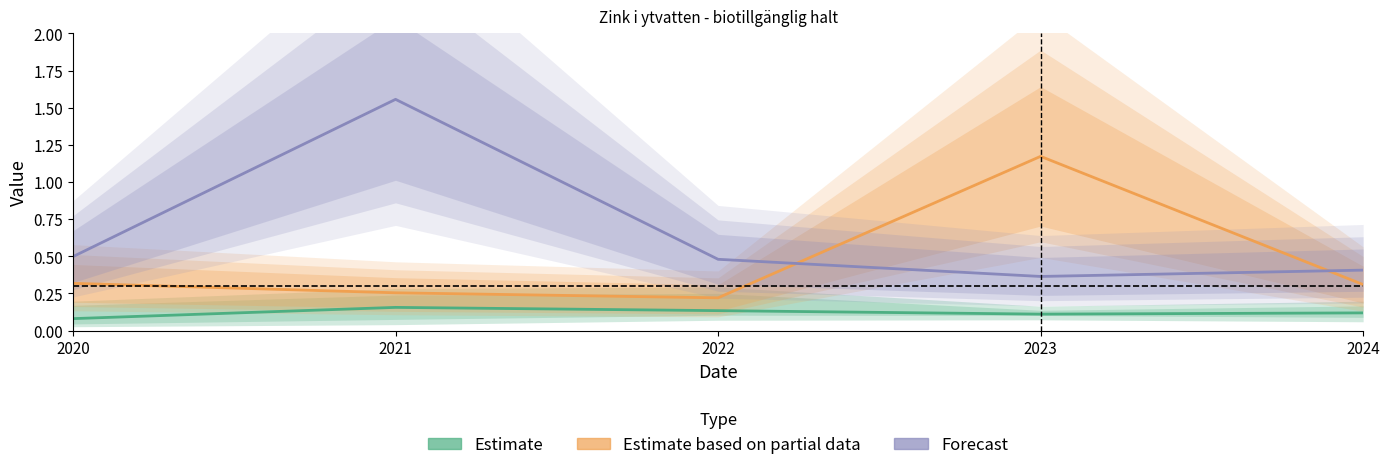

The Estimate based on partial data series shows 0.2 at 2022. True or false?

True